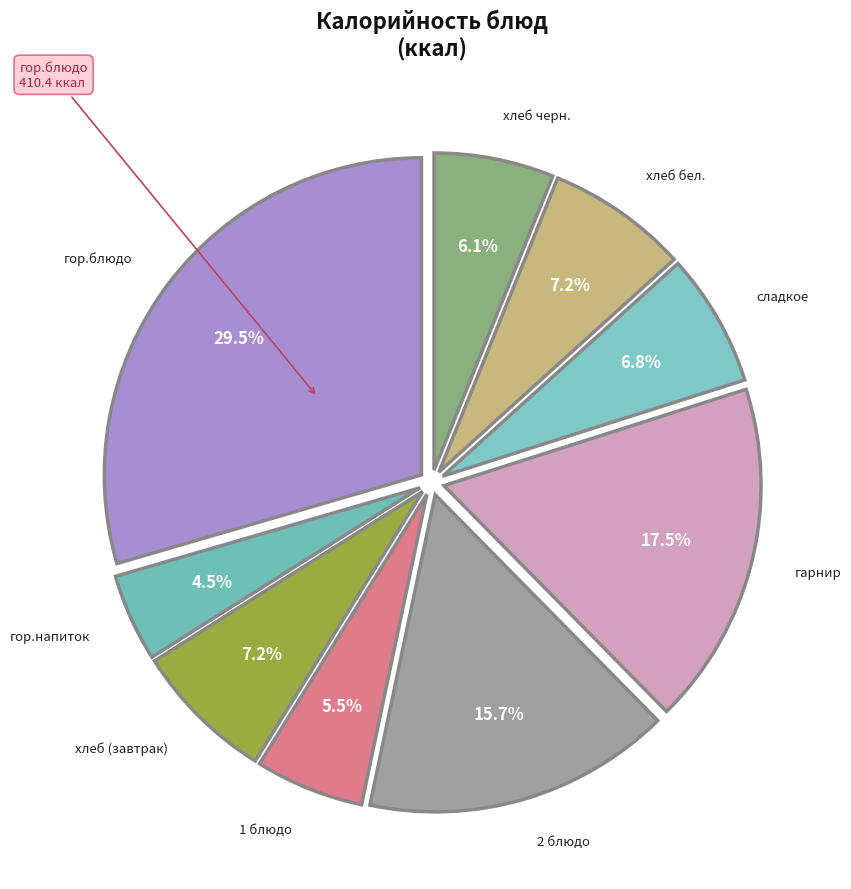

Which slice is the largest?

гор.блюдо